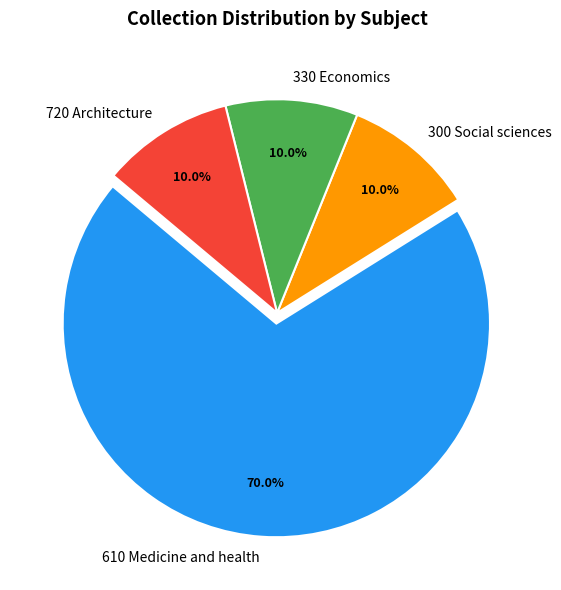

True or false: 610 Medicine and health accounts for 22% of the total.

False